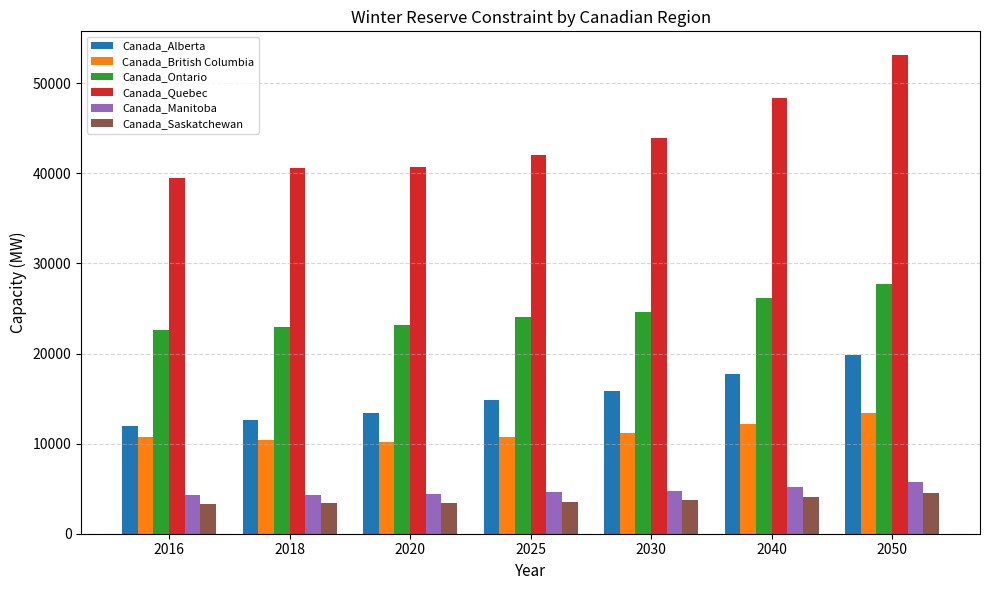

At how many categories does at least one series exceed 32238?

7